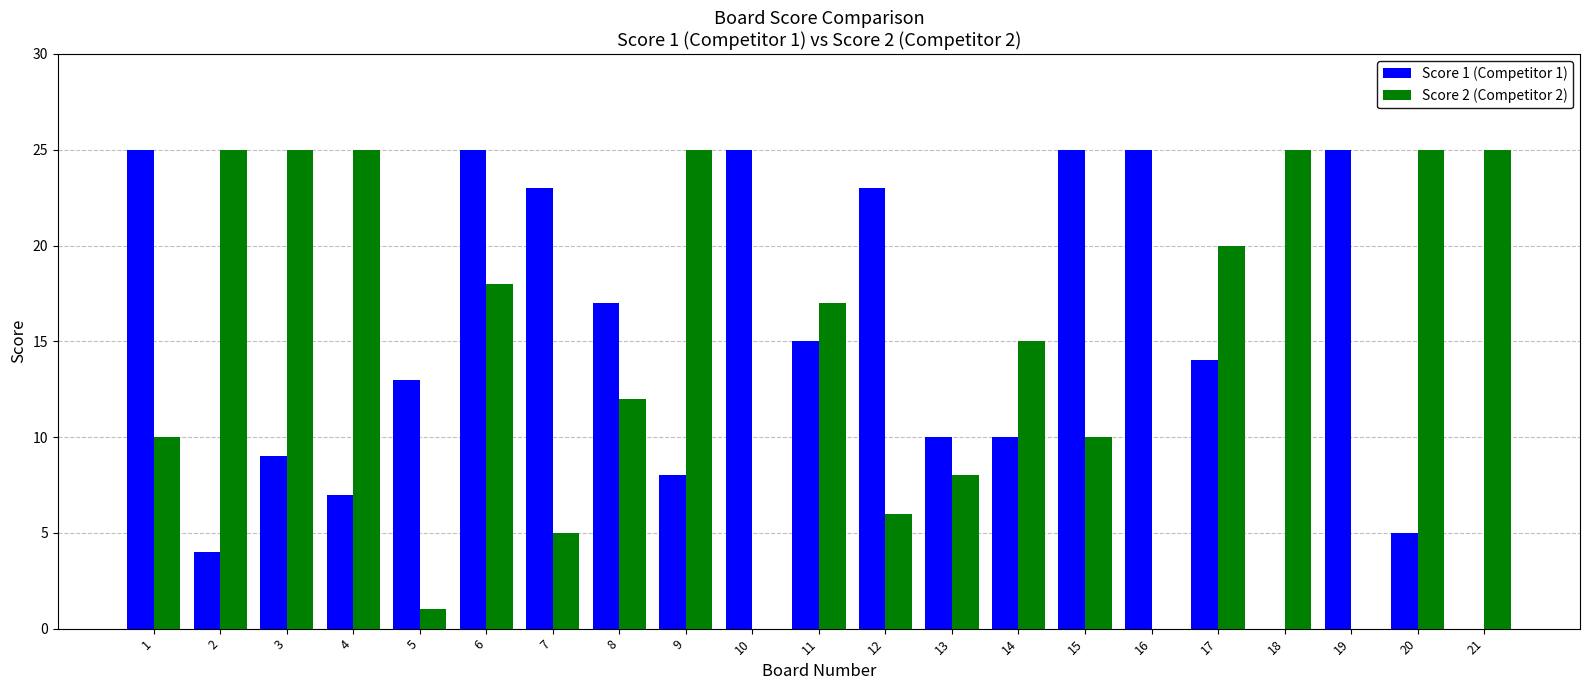

Count the number of categories in the chart.

21